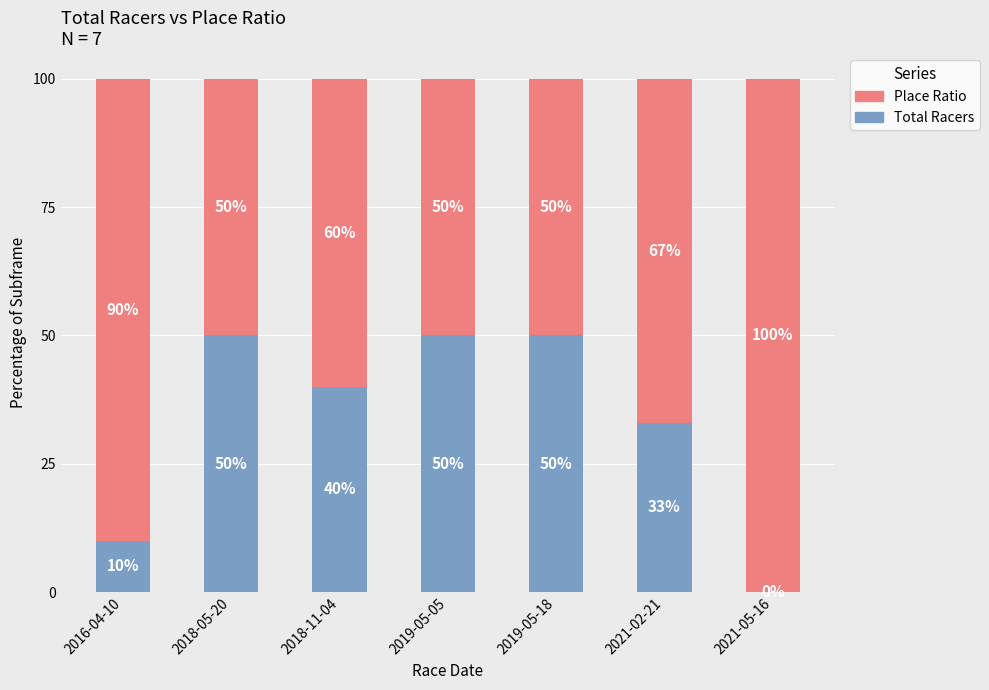

Reading right to left, what are the values for Total Racers?

2021-05-16=0	2021-02-21=33	2019-05-18=50	2019-05-05=50	2018-11-04=40	2018-05-20=50	2016-04-10=10